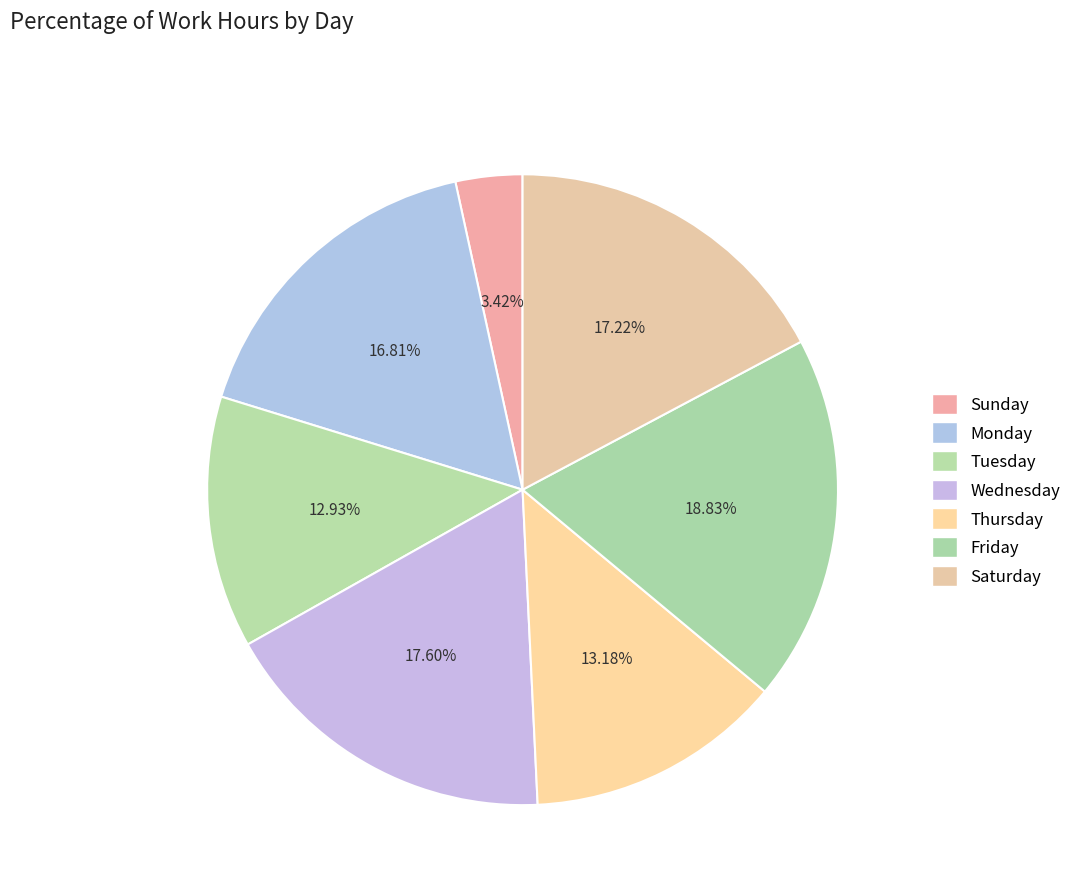

How many segments does this pie chart have?

7